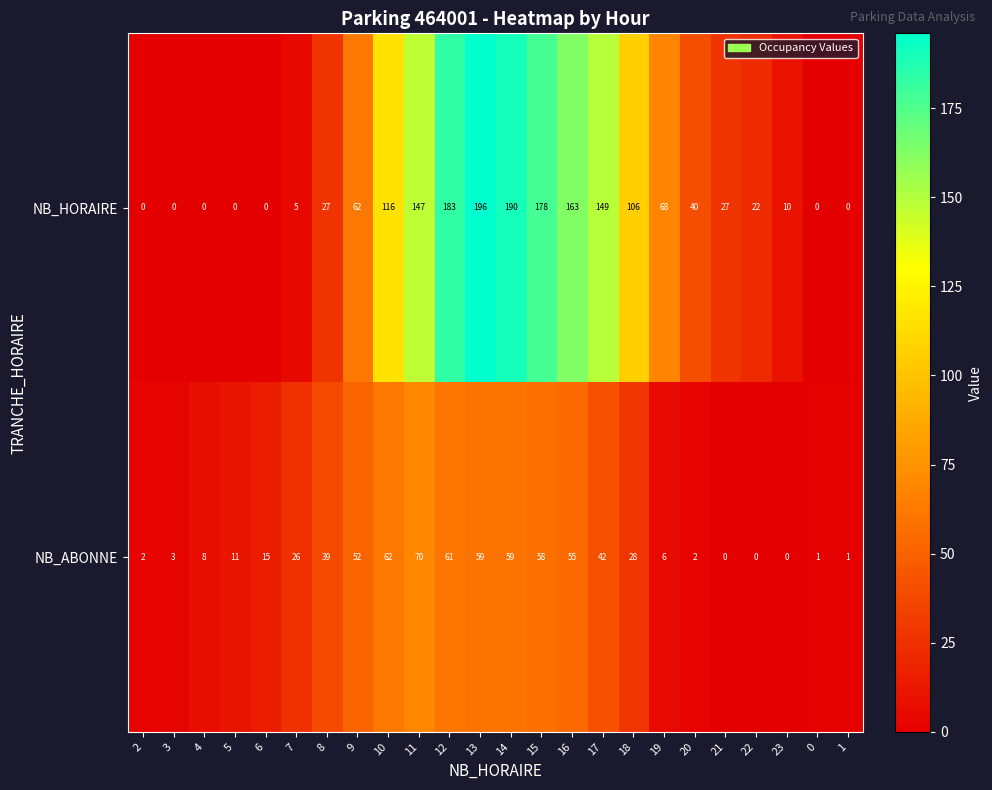

What is the total value across all series at 10?

178